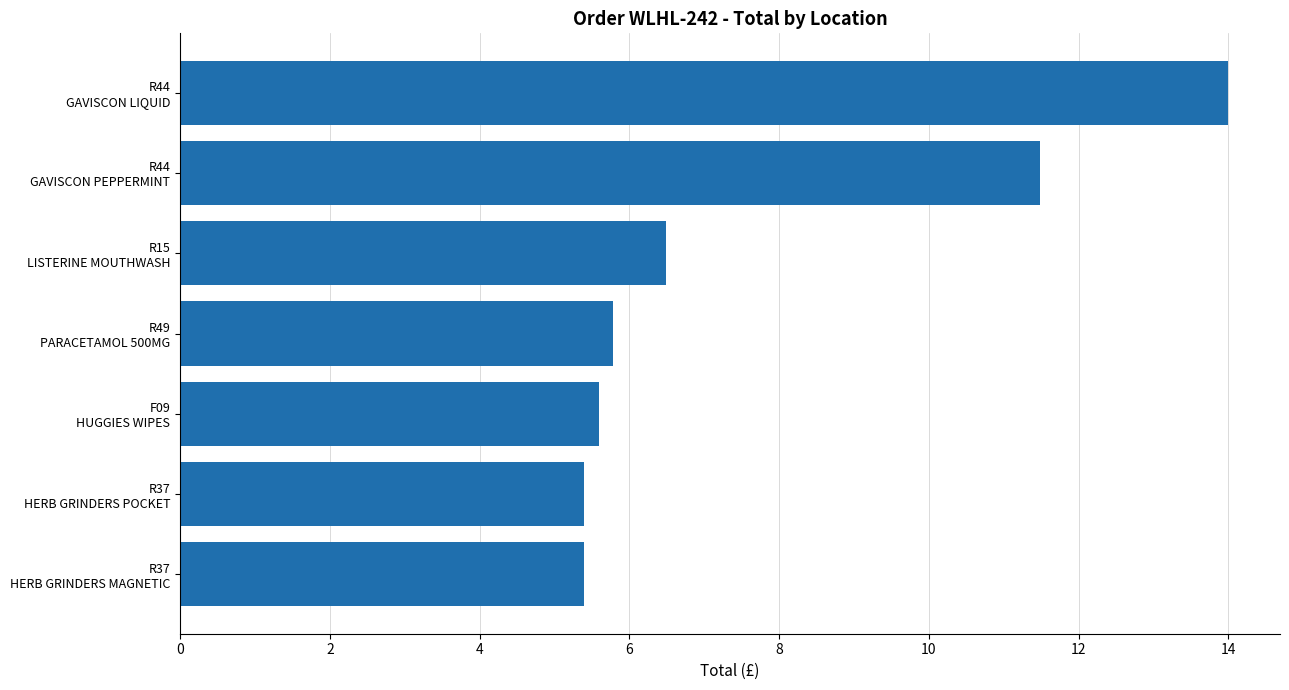

What is the minimum value shown in the chart?

5.4